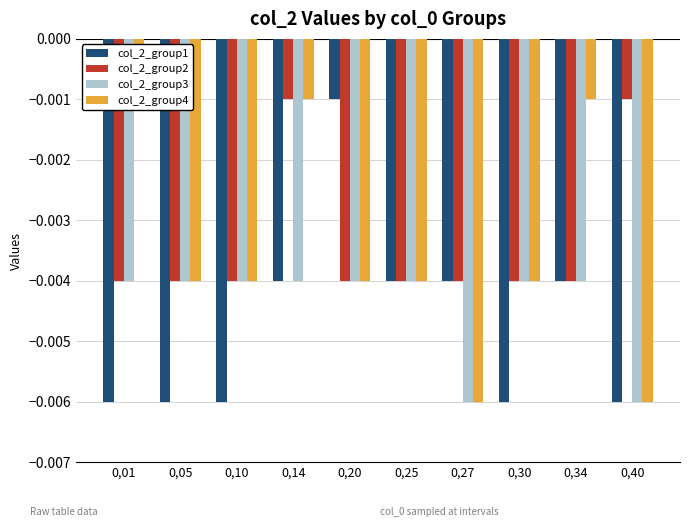

List the labels in order of col_2_group1 value, smallest first.

0,01, 0,05, 0,10, 0,30, 0,40, 0,14, 0,25, 0,27, 0,34, 0,20